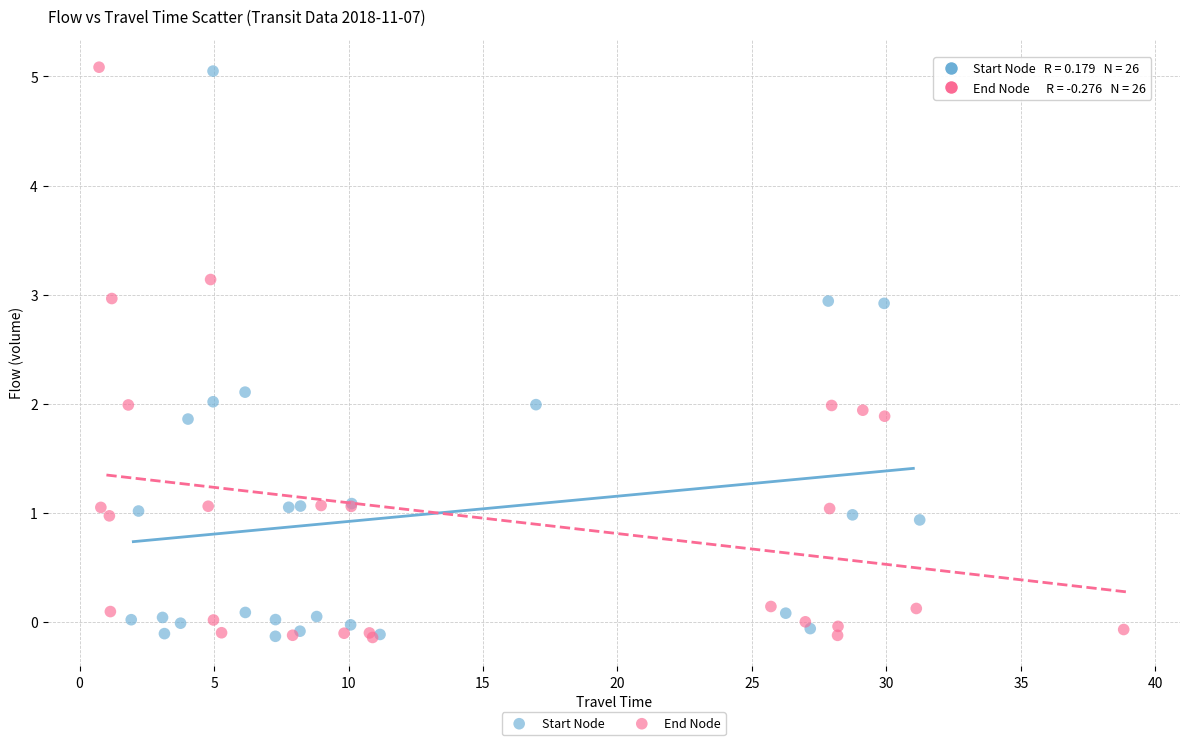

What are all the series names shown in the legend?

Start Node, End Node